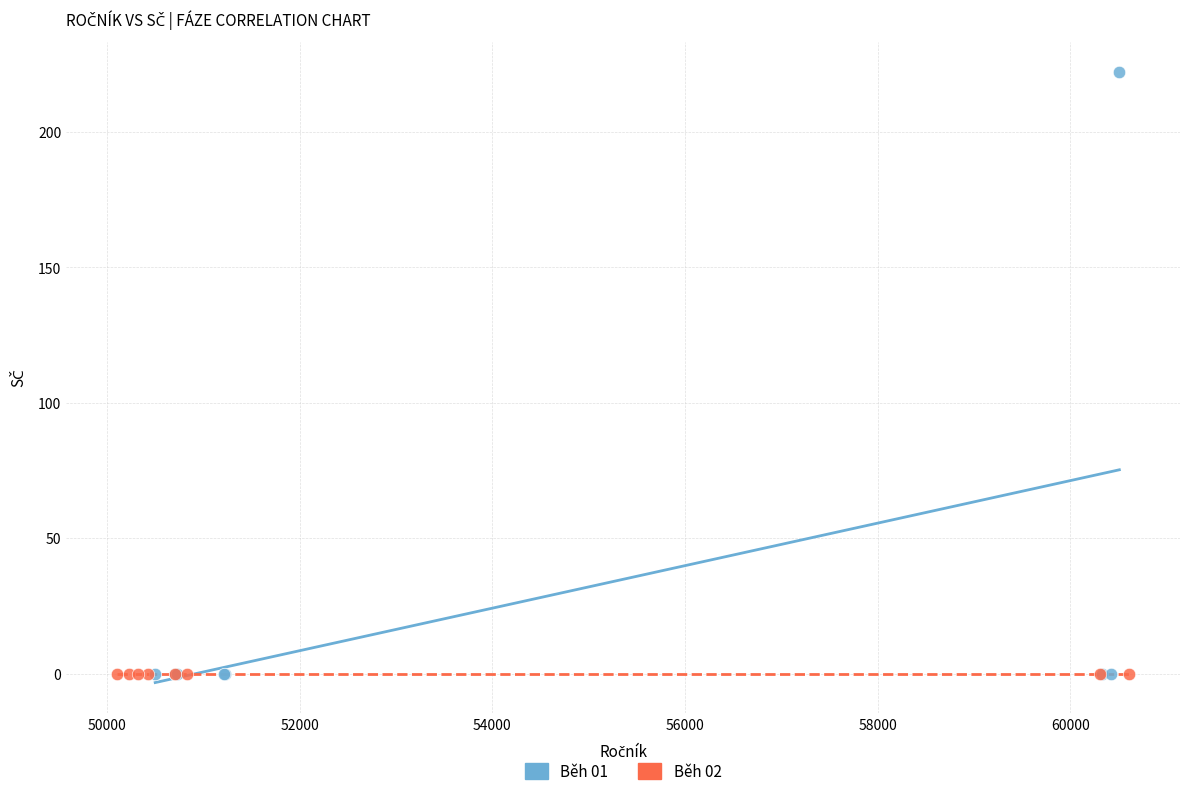

Which series contains the highest Y value?

Běh 01